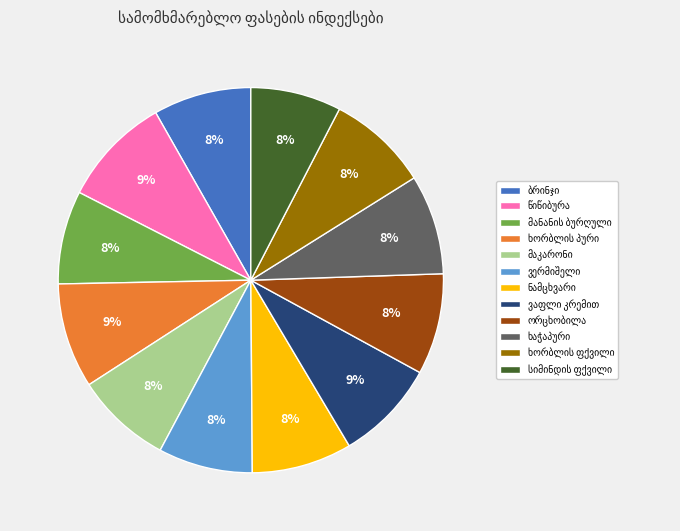

To the nearest percent, what is the average slice percentage?

8%